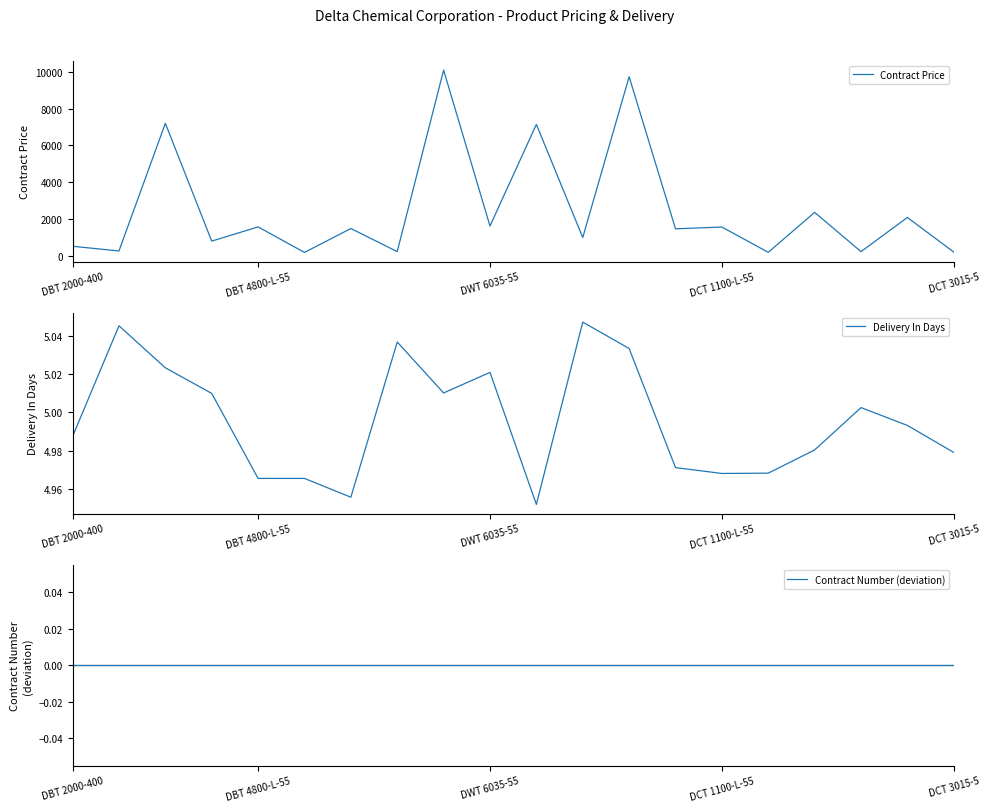

Is it true that Delivery In Days equals 8.5 at 8?

False